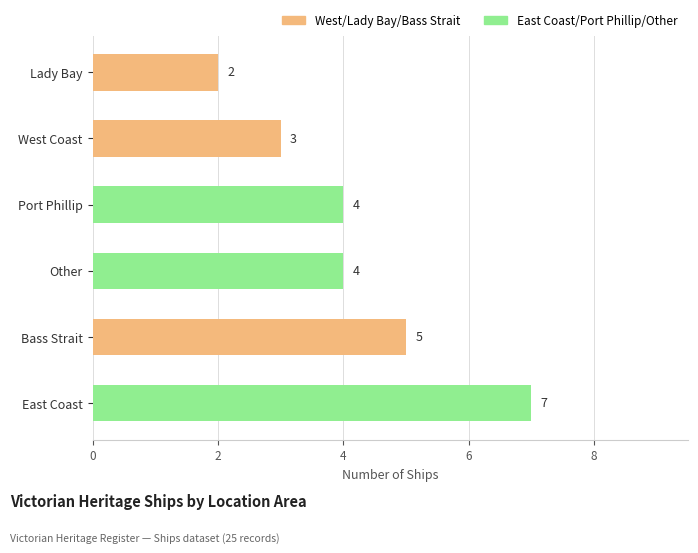

Which category has the lowest value across all series?

Lady Bay